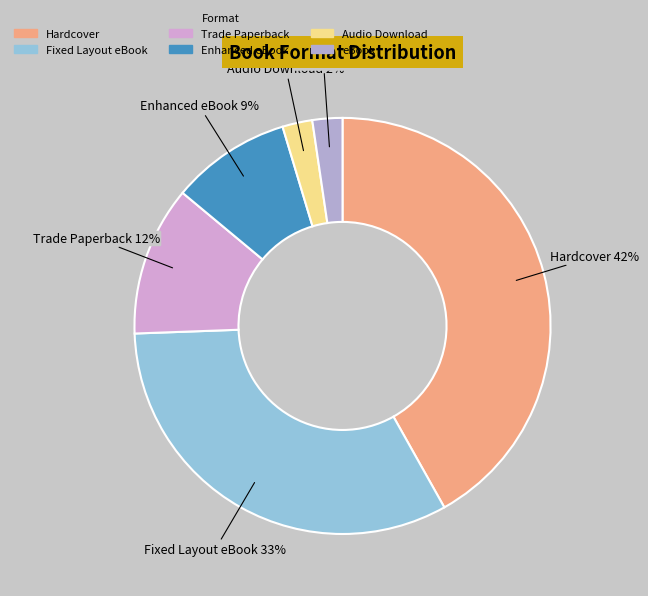

Which slice is the largest?

Hardcover